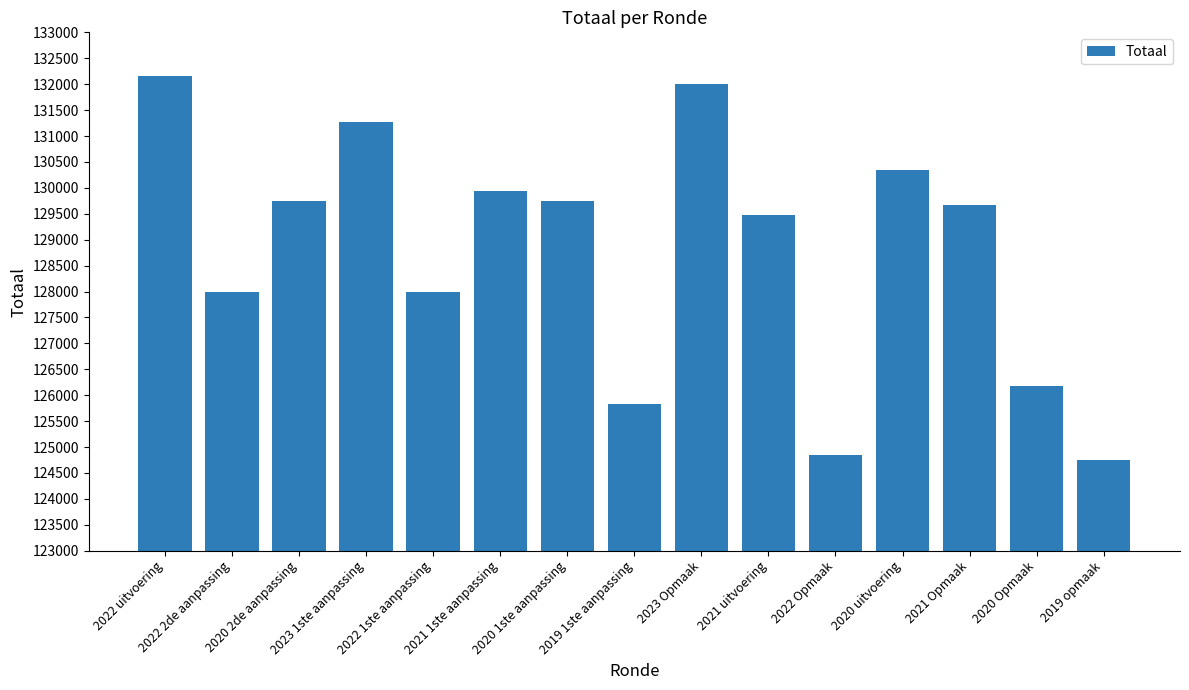

Is it true that the value at 2020 uitvoering is 130345?

True